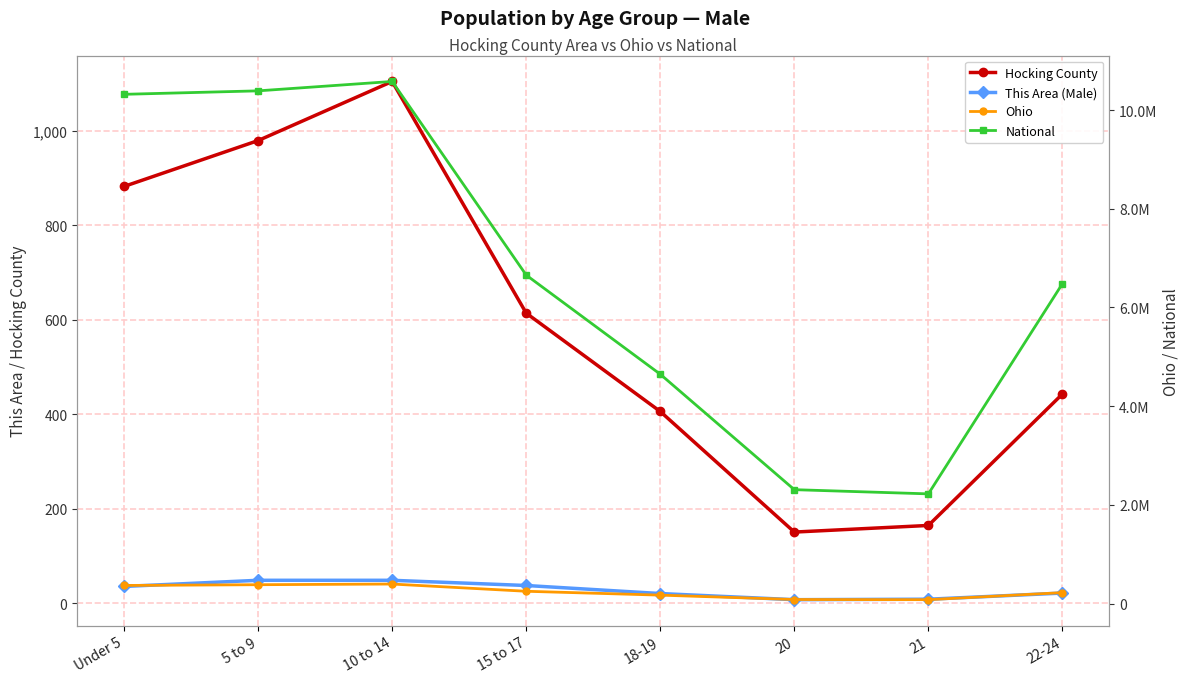

How many interior local peaks does the National series have?

1